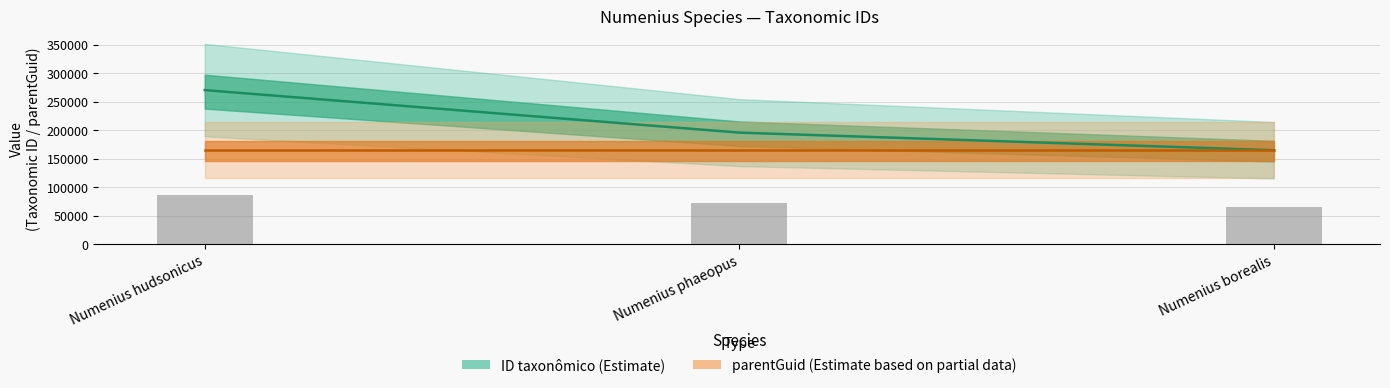

At Numenius borealis, list the series in order from smallest to largest.

ID taxonômico (Estimate), parentGuid (Partial data)